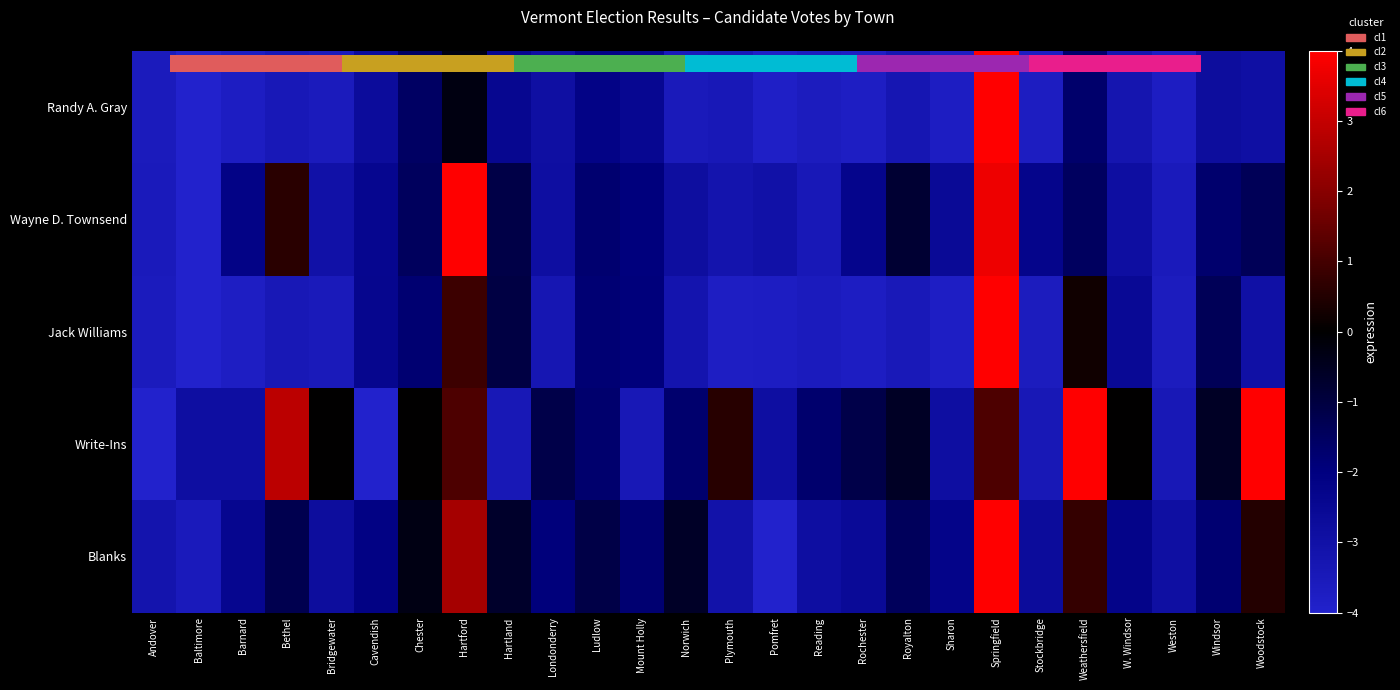

At which category does the chart reach its peak across all series?

Springfield